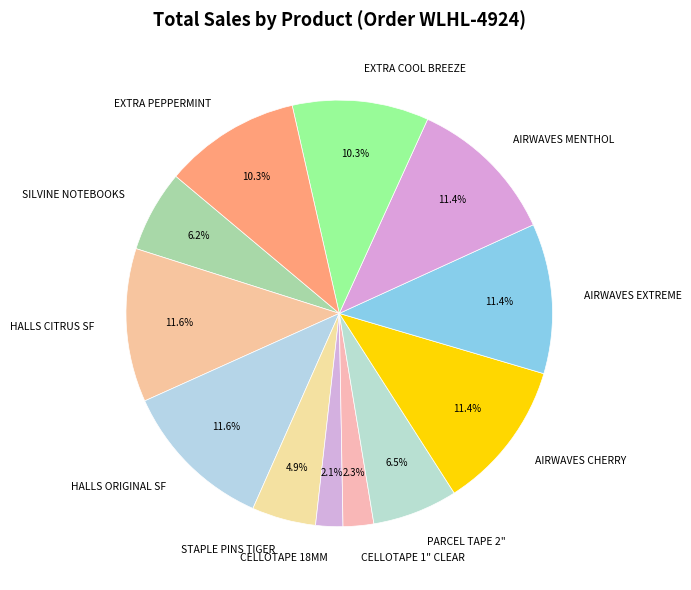

Which has a higher value, AIRWAVES CHERRY or EXTRA COOL BREEZE?

AIRWAVES CHERRY